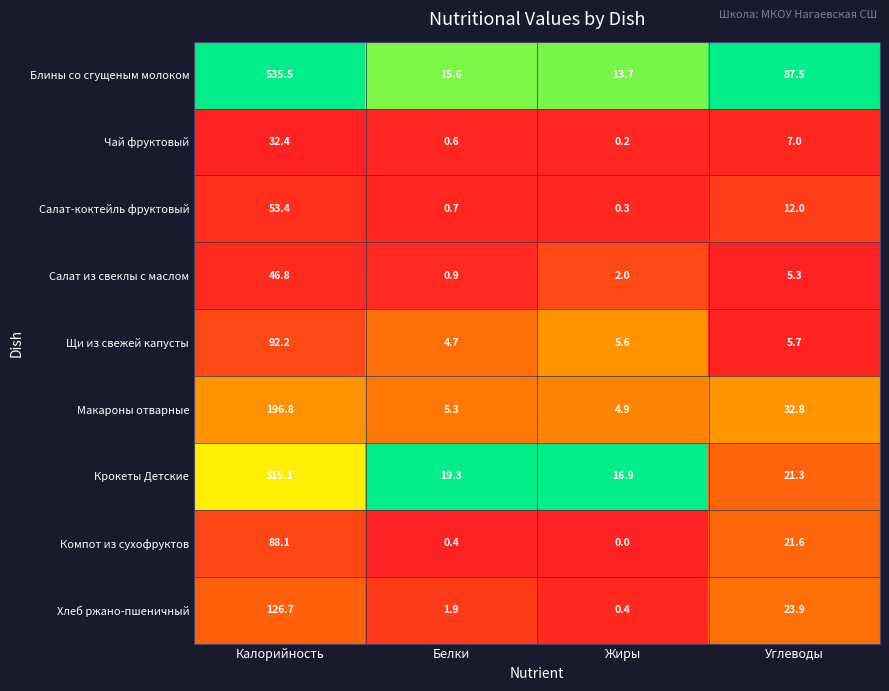

Is it true that Крокеты Детские equals 438.6 at Калорийность?

False